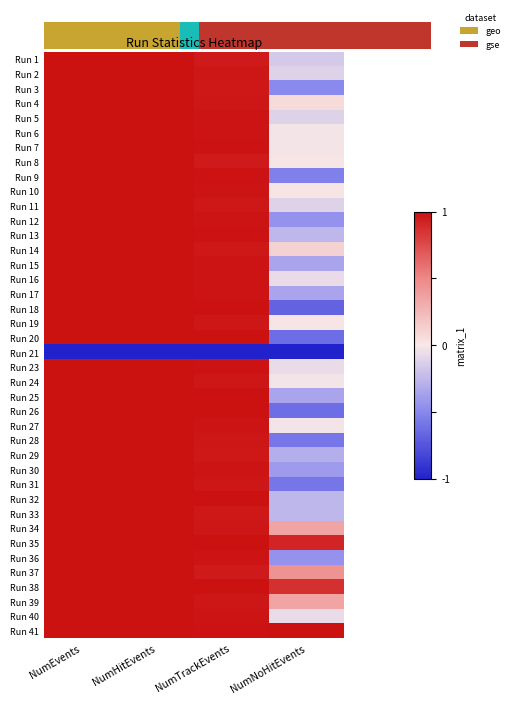

What is the highest value of the Run 15 series?

1.0